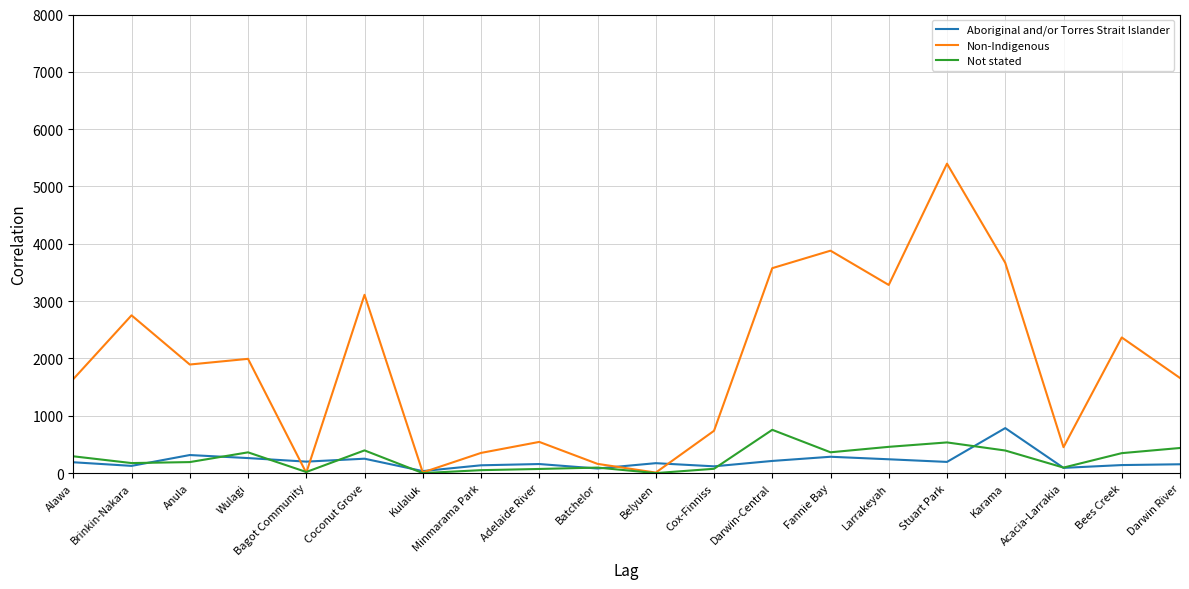

Where does the Non-Indigenous series first go above 1894?

Brinkin-Nakara